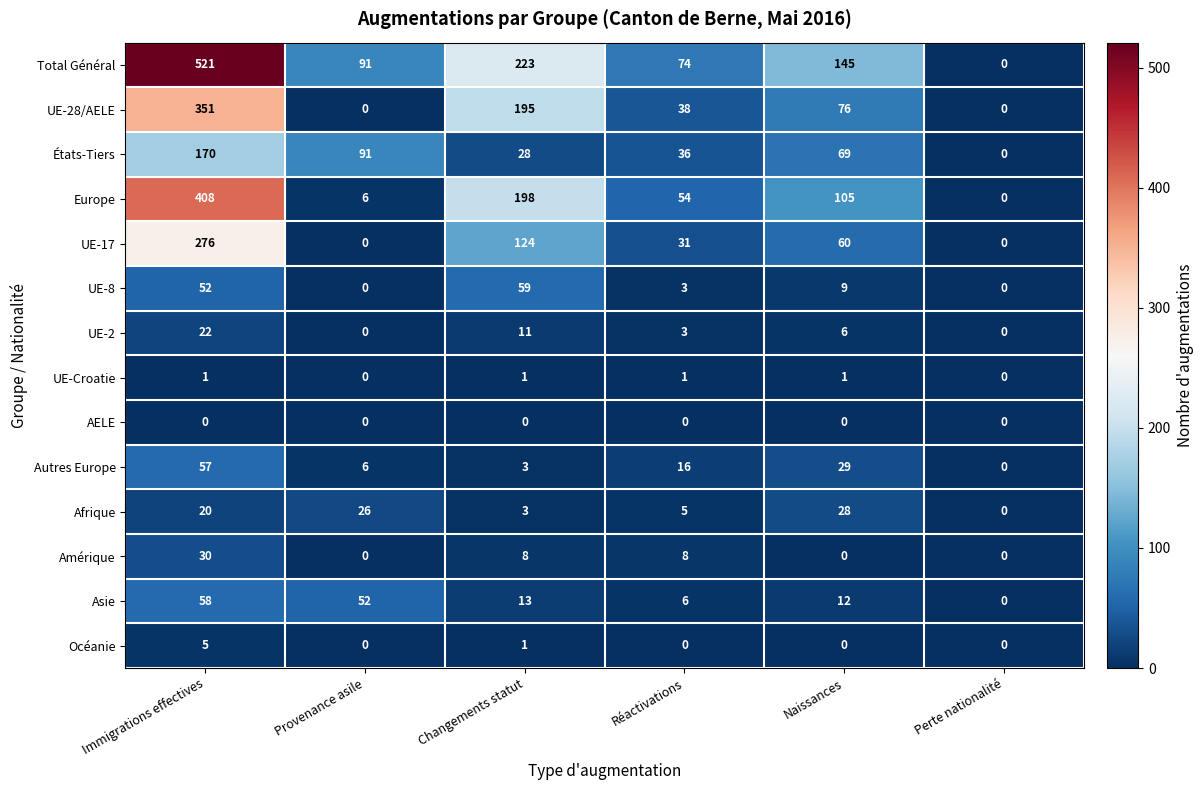

At which category does the chart reach its peak across all series?

Immigrations effectives